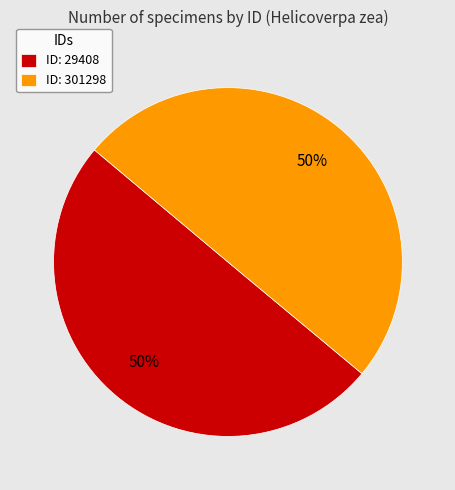

To the nearest percent, what is the average slice percentage?

50%